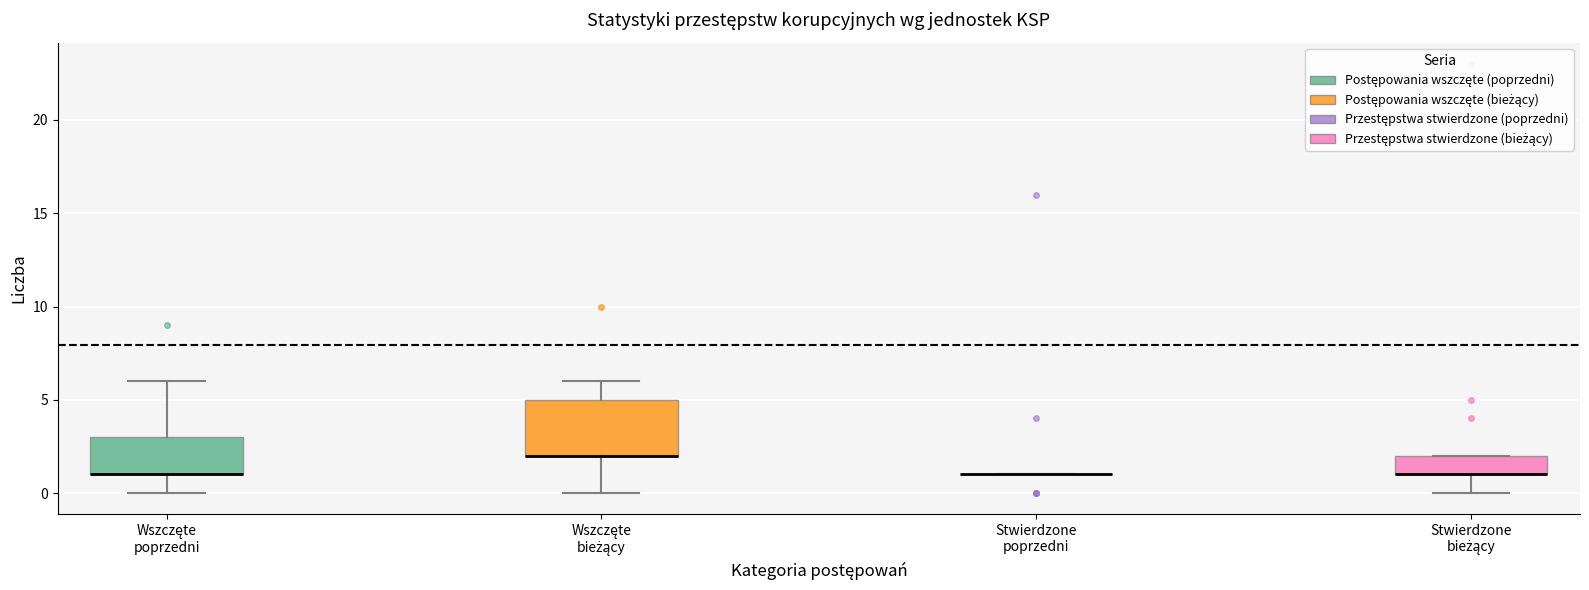

Reading left to right, transcribe this box plot: for each box, give where its median line is, the range the box spans, and where its two whiskers end, as read against the y-axis. The values are not printed on the chart, so give them approximately, as read against the axis.

Wszczęte poprzedni: median 1 (drawn on the box's lower edge), box 1 to 3, whiskers 0 to 6
Wszczęte bieżący: median 2 (drawn on the box's lower edge), box 2 to 5, whiskers 0 to 6
Stwierdzone poprzedni: box collapsed to a line at 1, whiskers 1 to 1
Stwierdzone bieżący: median 1 (drawn on the box's lower edge), box 1 to 2, whiskers 0 to 2